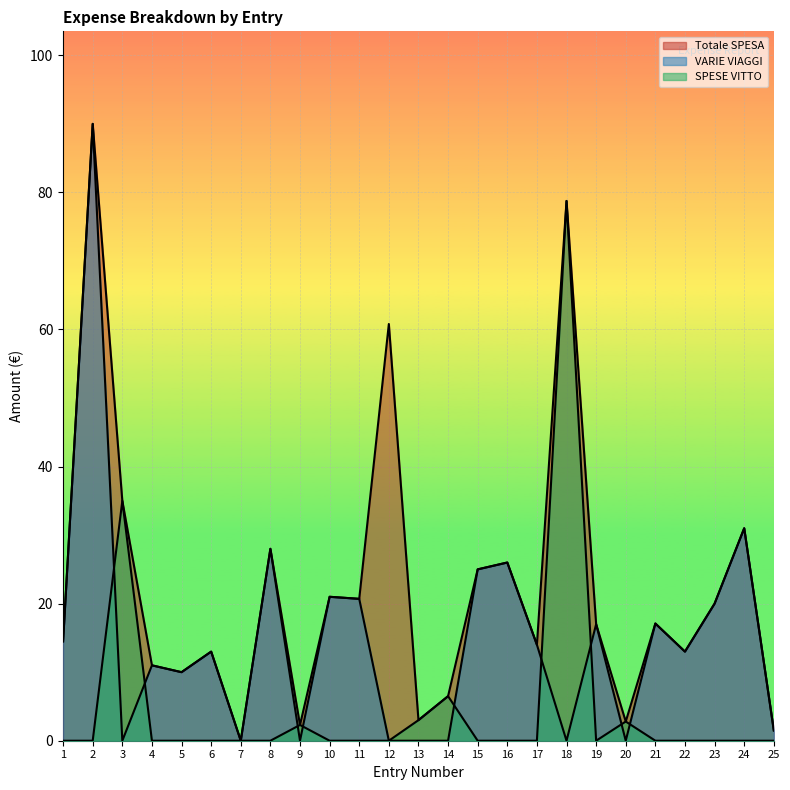

What is the total value across all series at 12?

60.8